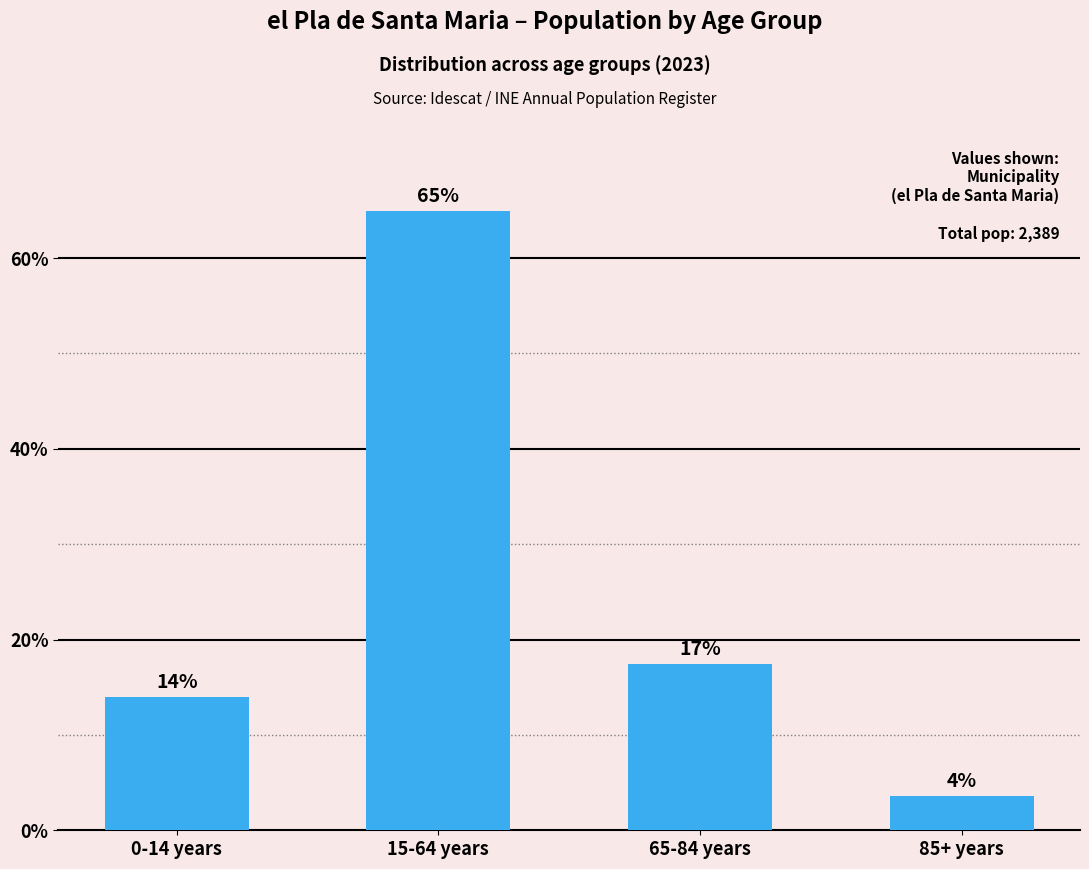

Which label corresponds to the smallest value in the chart?

85+ years